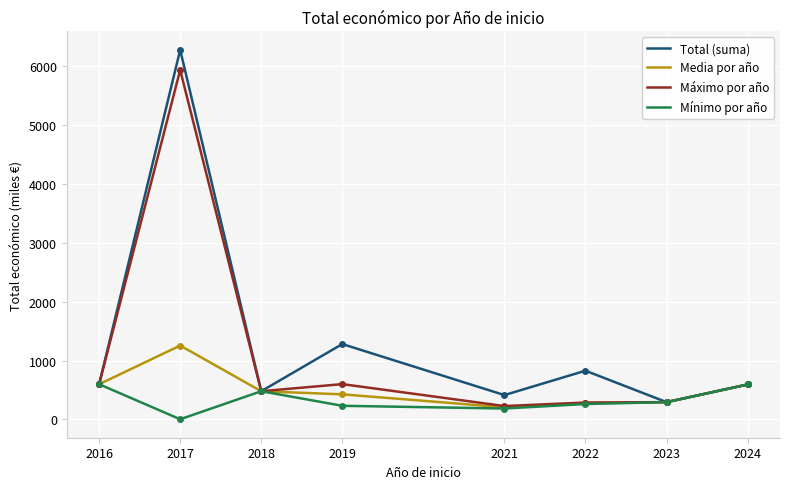

Which series has the widest spread of values?

Total (suma)